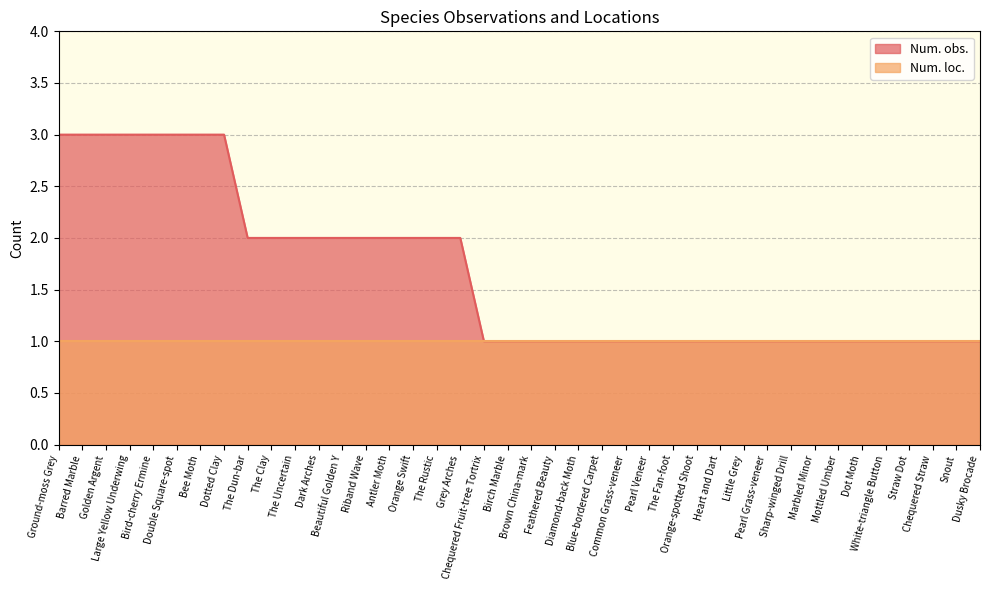

Approximately how many times larger is the value at Dot Moth compared to Blue-bordered Carpet?

1.0